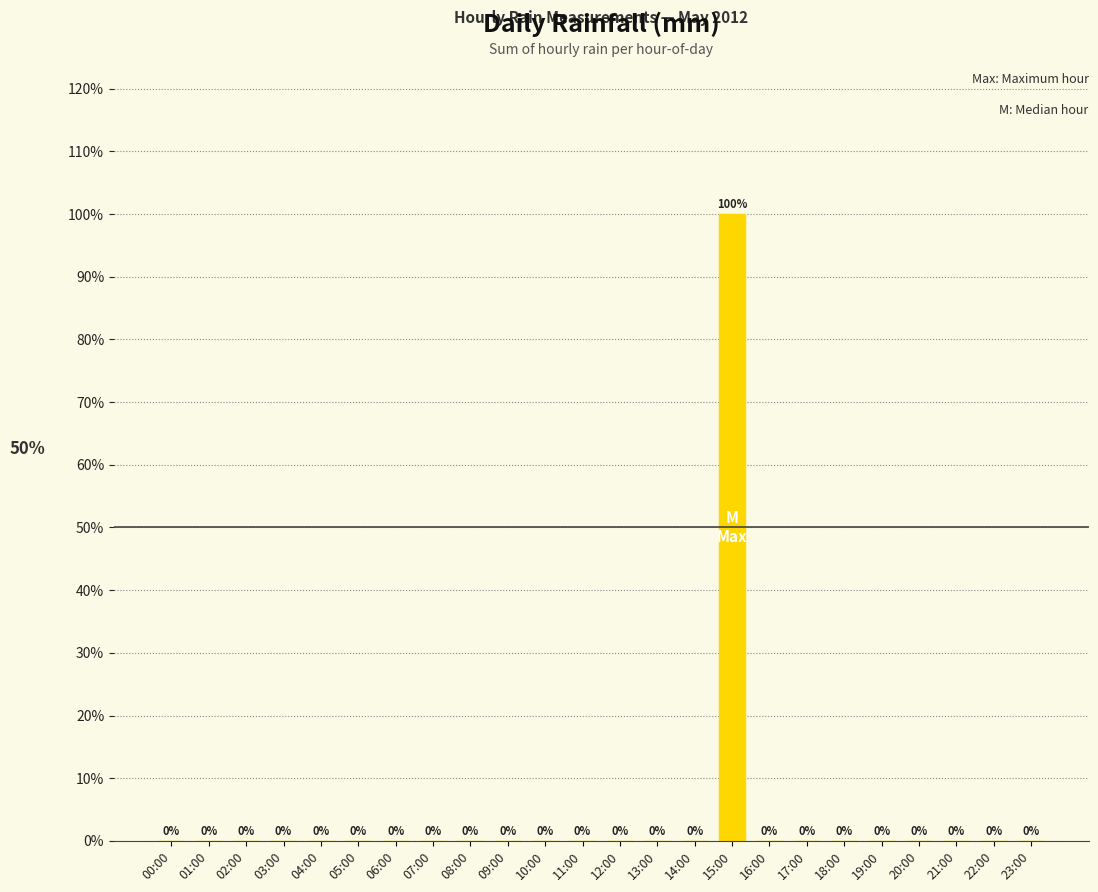

What is the change in value from 03:00 to 15:00?

+100